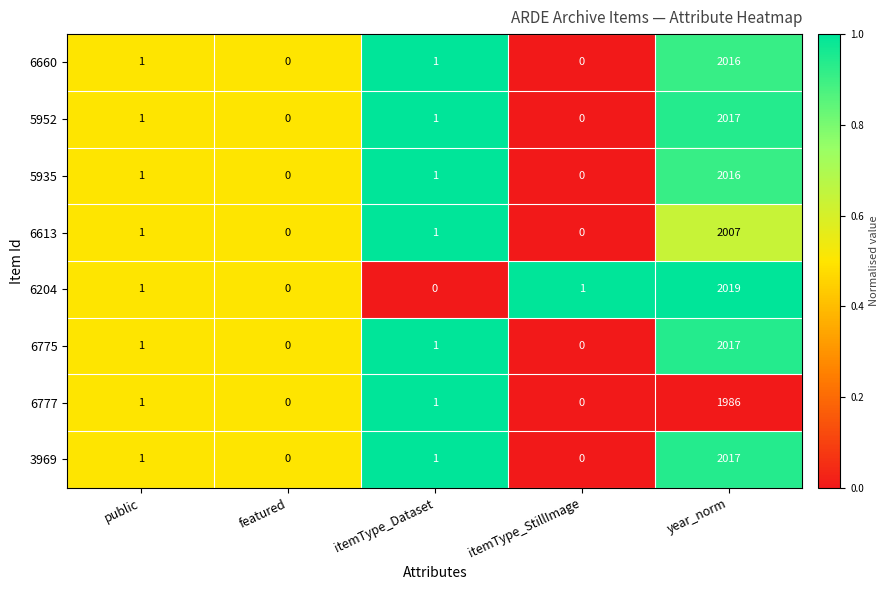

Which series has the largest total across all categories?

6204